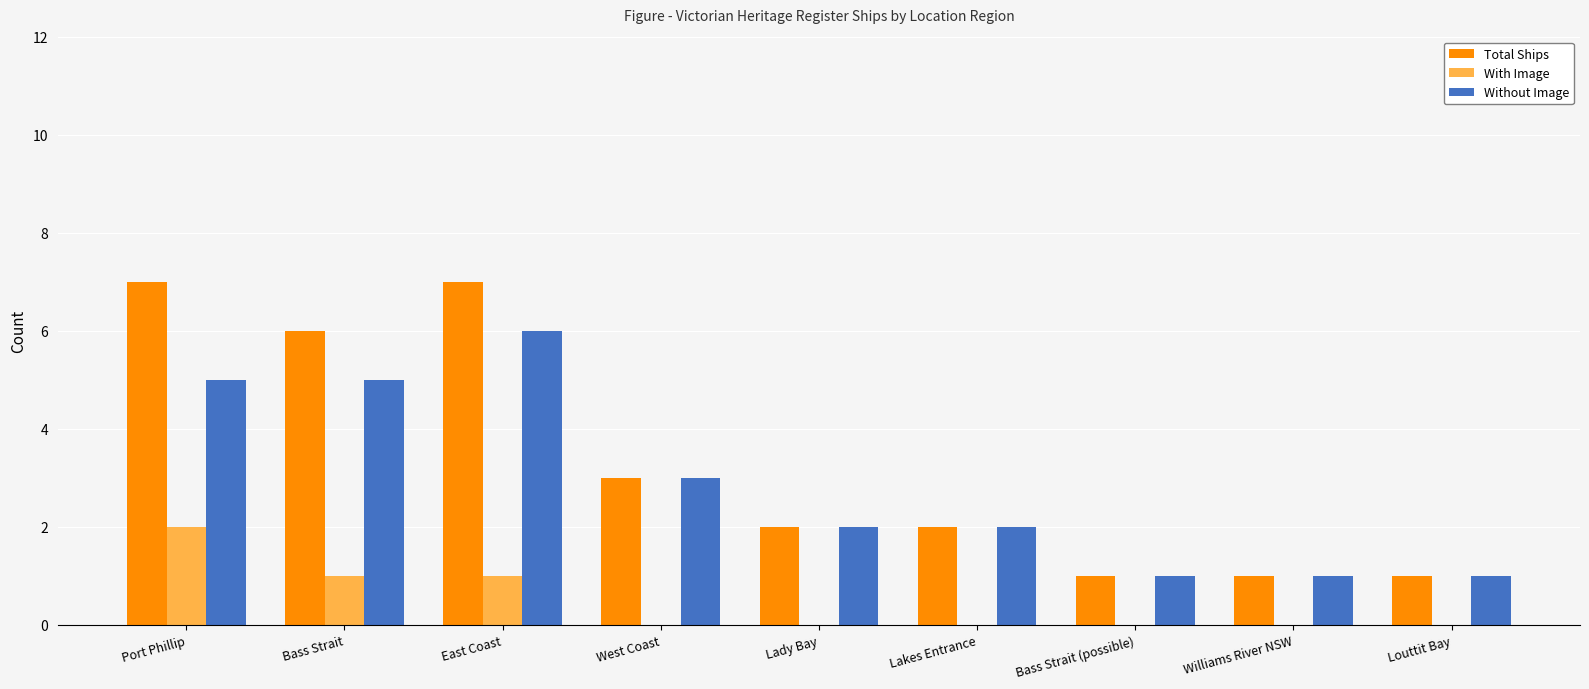

Is the value of With Image at Lady Bay greater than the value of Without Image at Lakes Entrance?

No